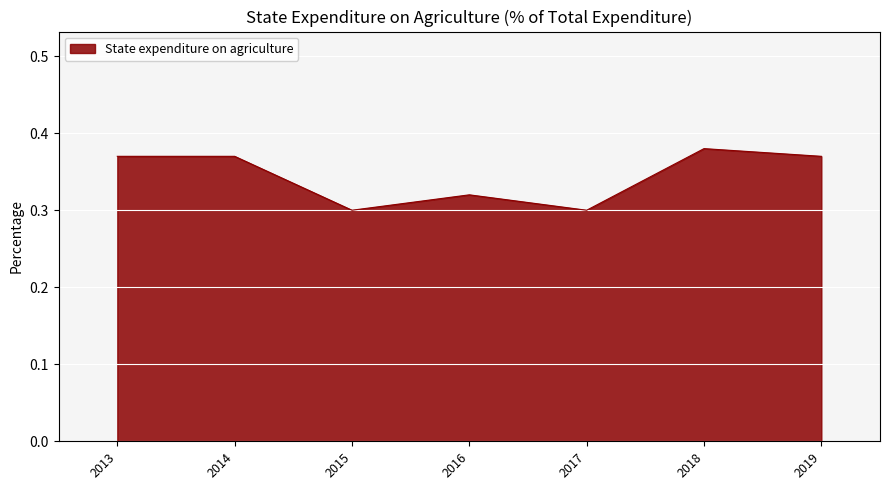

The value at 2016 is 0.2. True or false?

False